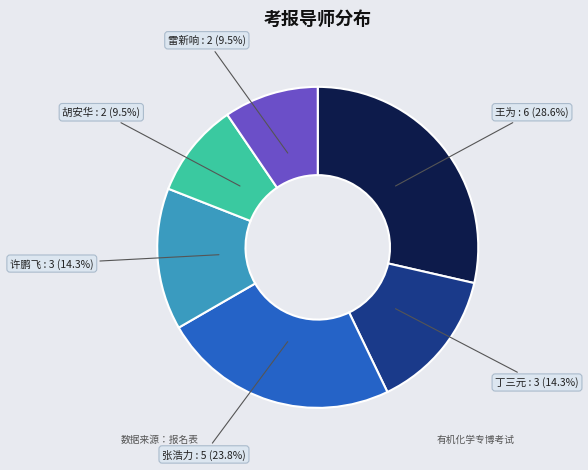

Approximately how many times larger is the value at 王为 compared to 许鹏飞?

2.0